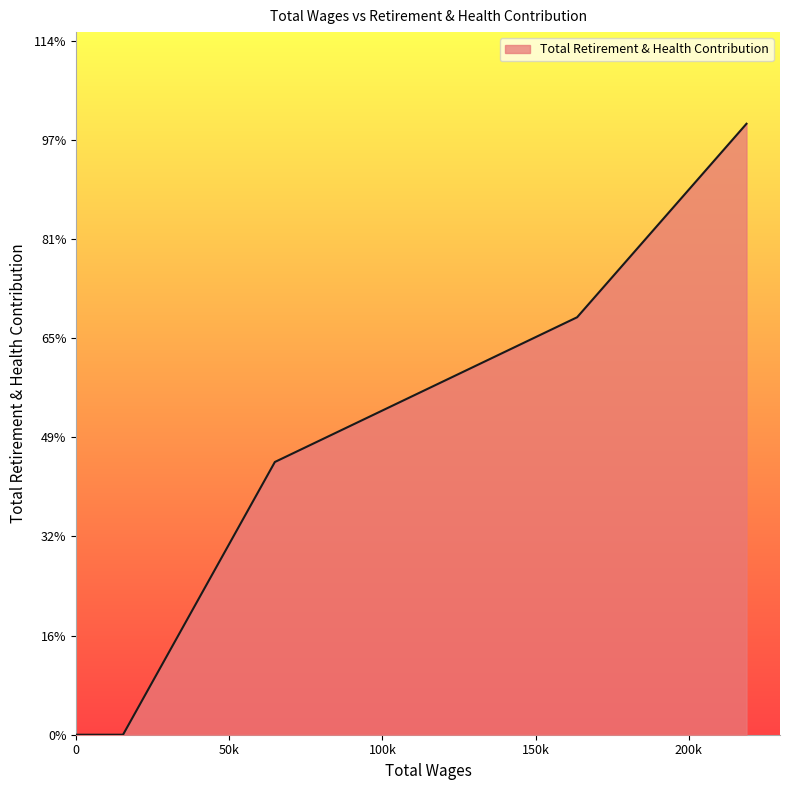

Does the chart have visible grid lines?

No